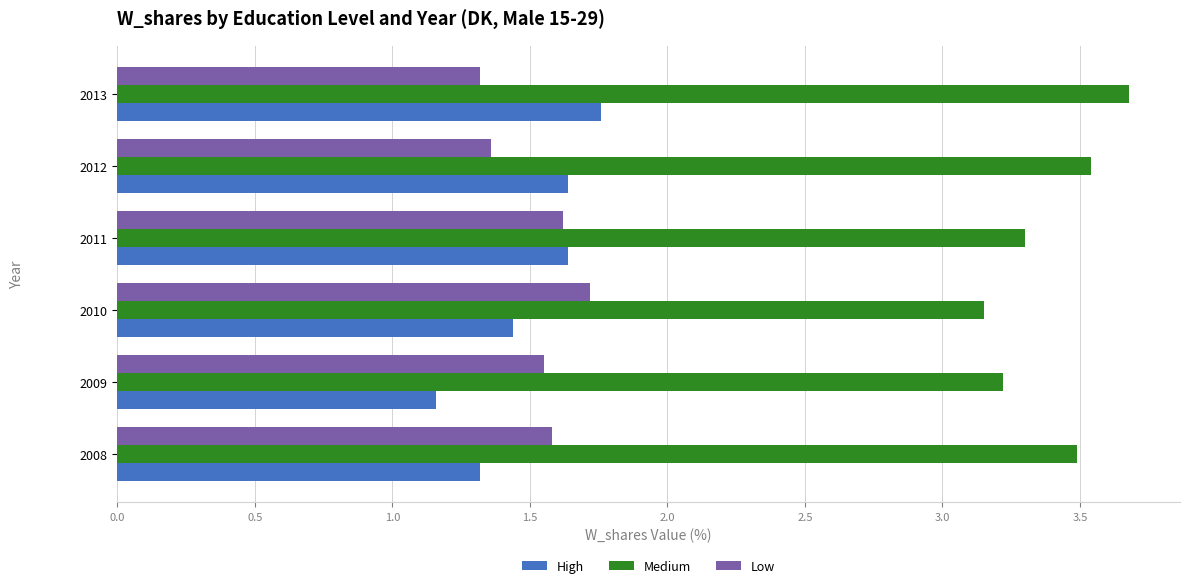

What is the maximum value shown in the chart?

3.7